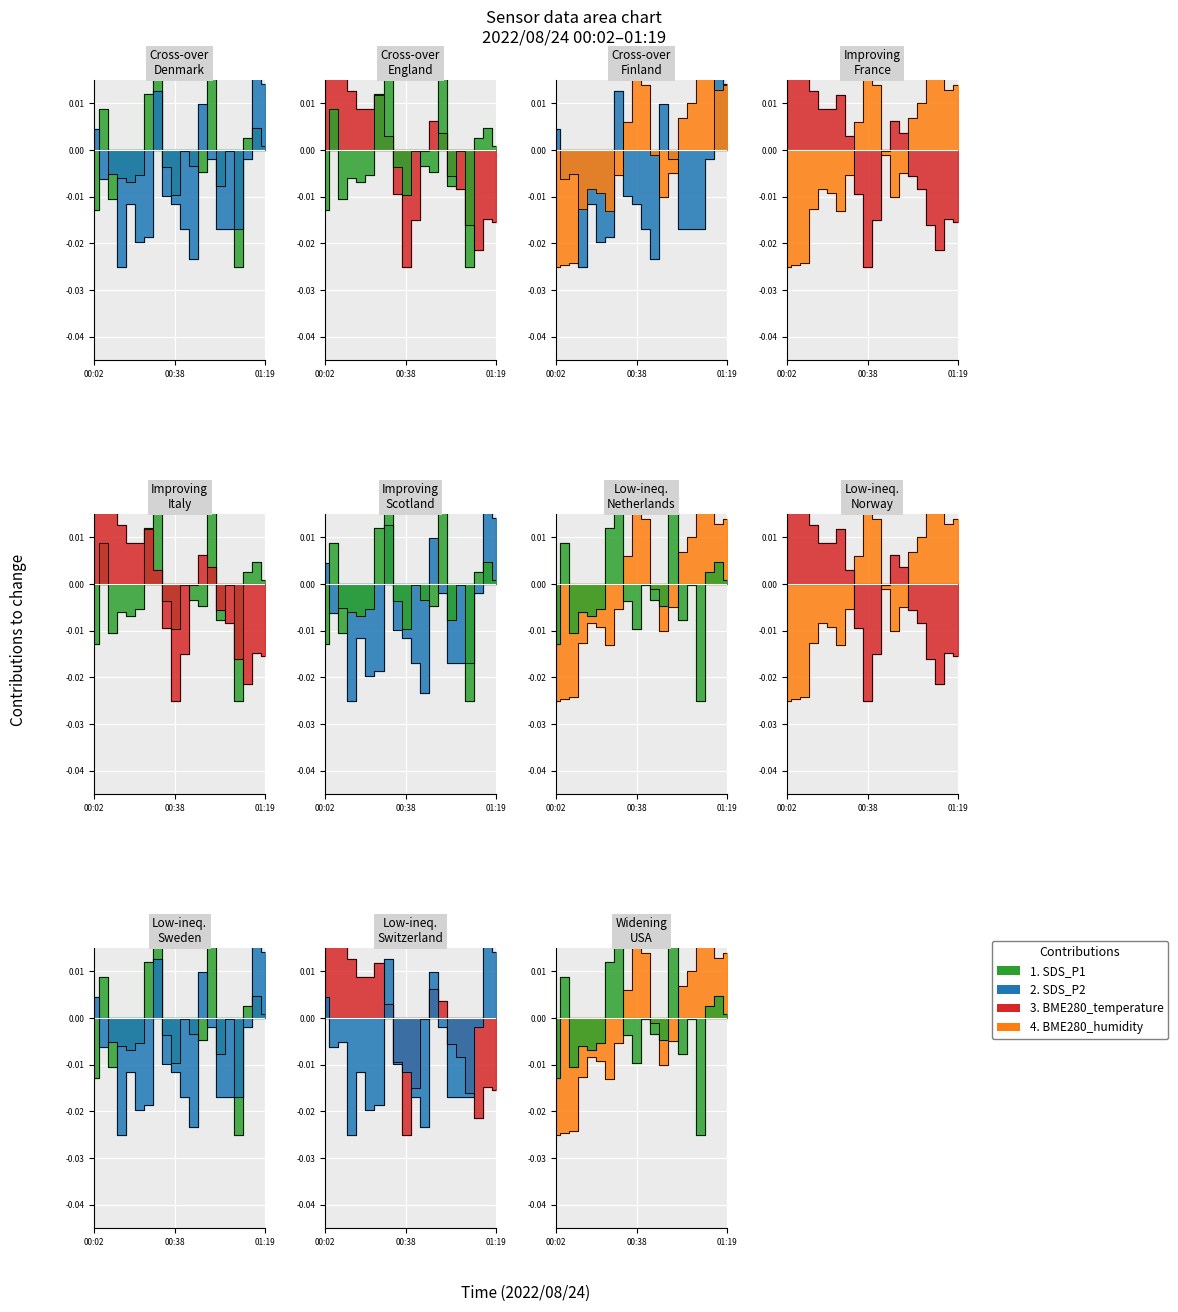

How many lines are shown in the chart?

4